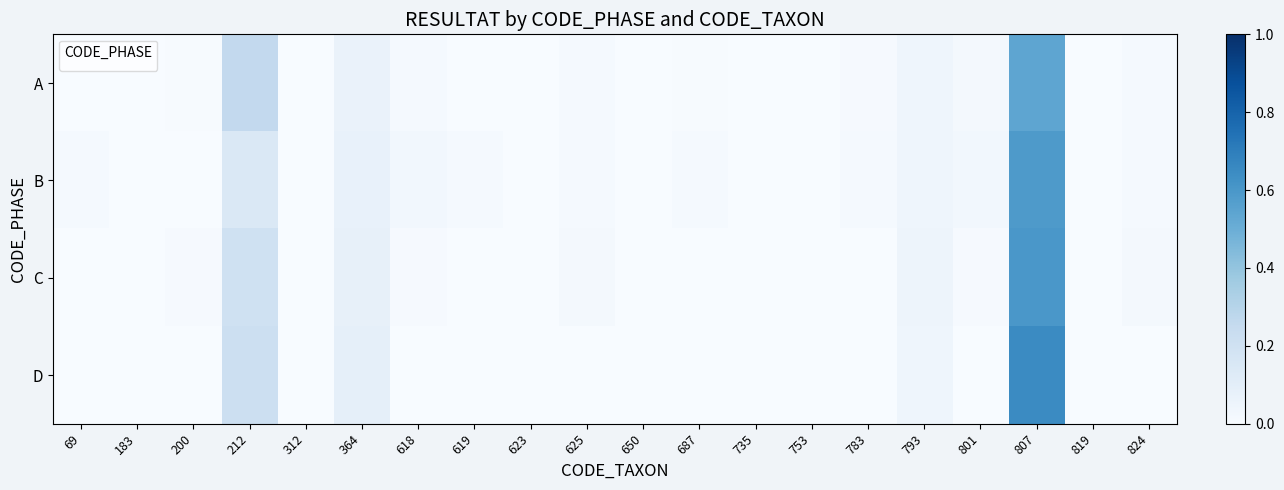

Count the number of categories in the chart.

20